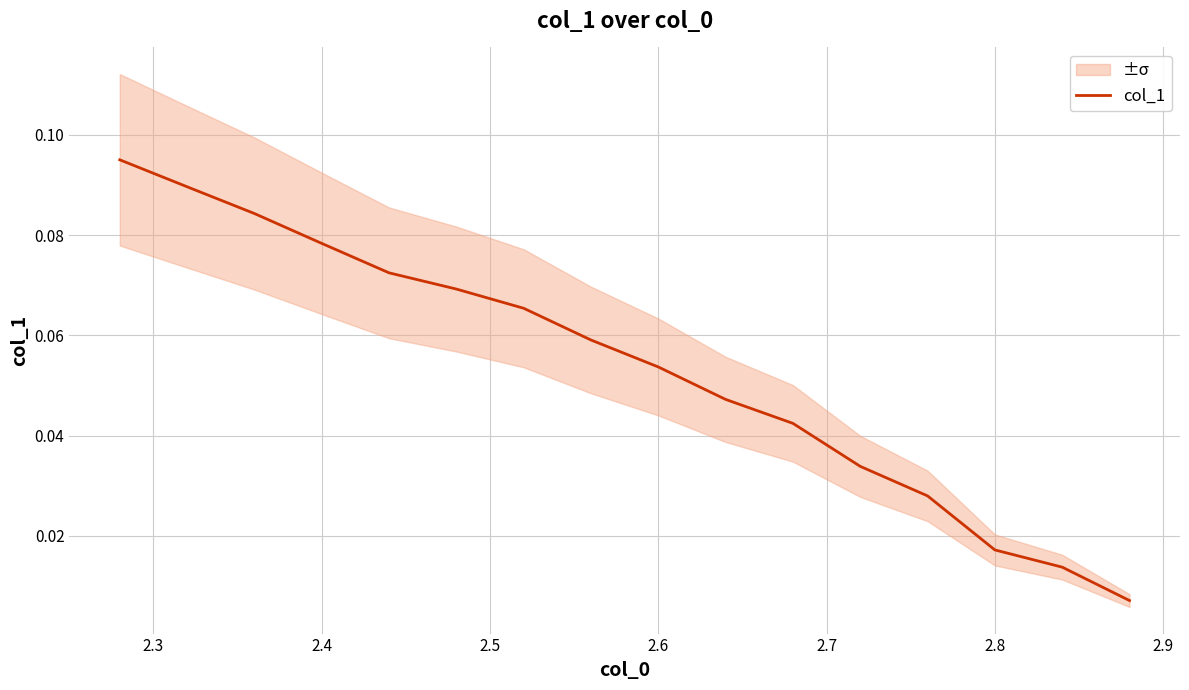

What is the label of the 3rd point from the left?

2.4